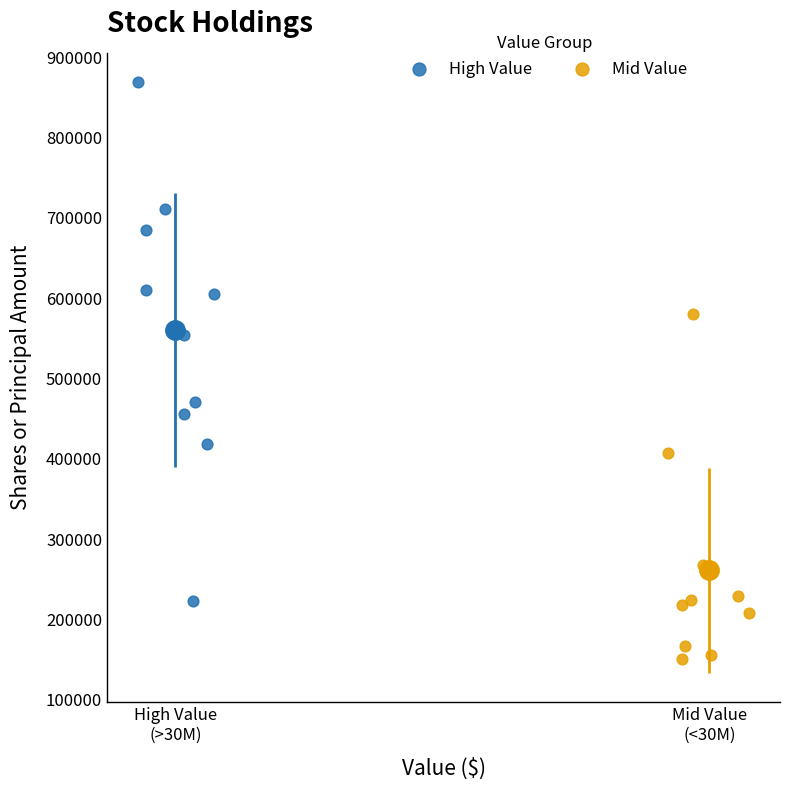

Which series has the largest Y range (max minus min)?

High Value